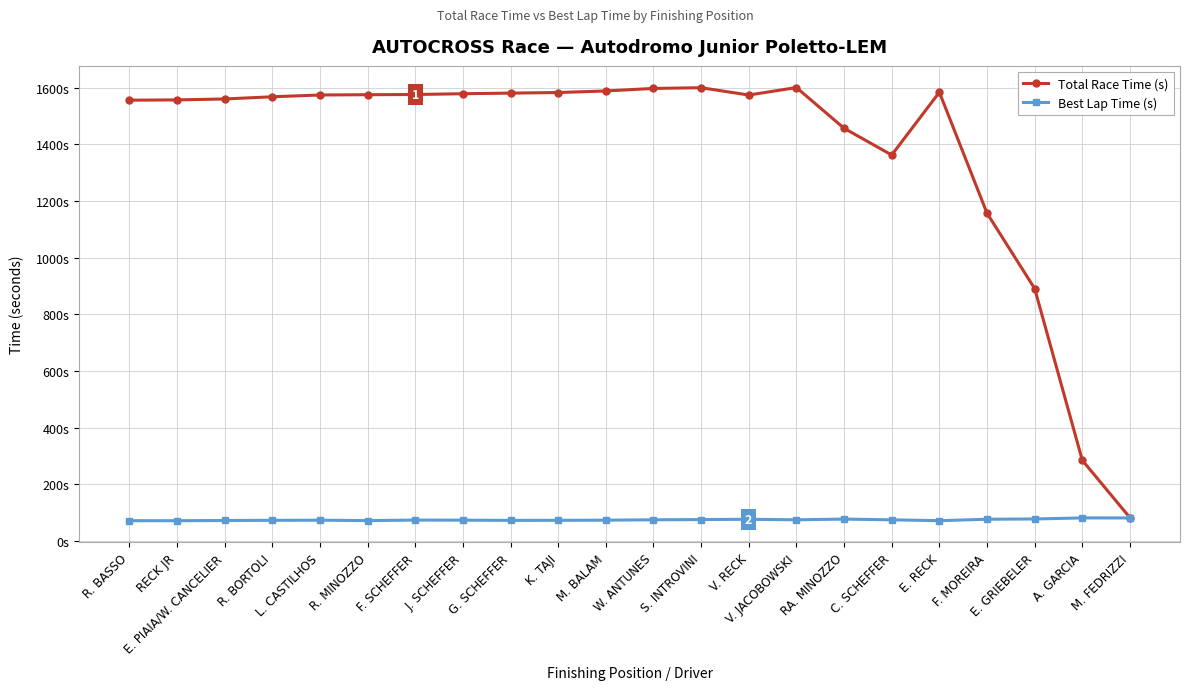

Is this an area chart (filled region under the line)?

No